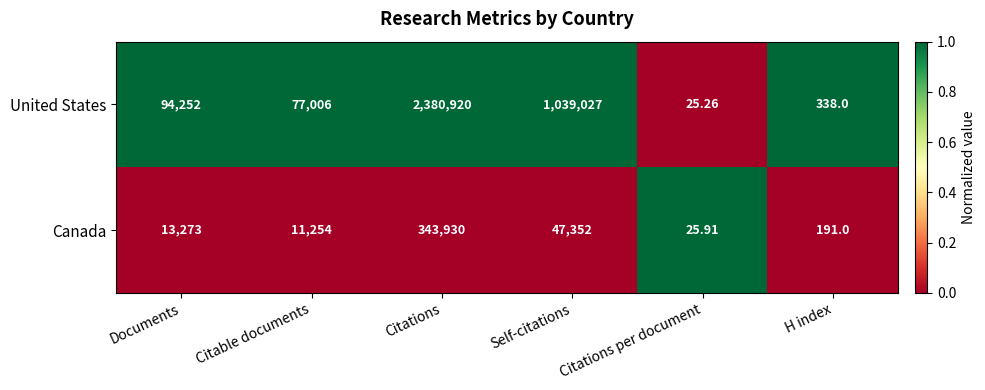

List the series in order of their peak value, lowest first.

Canada, United States